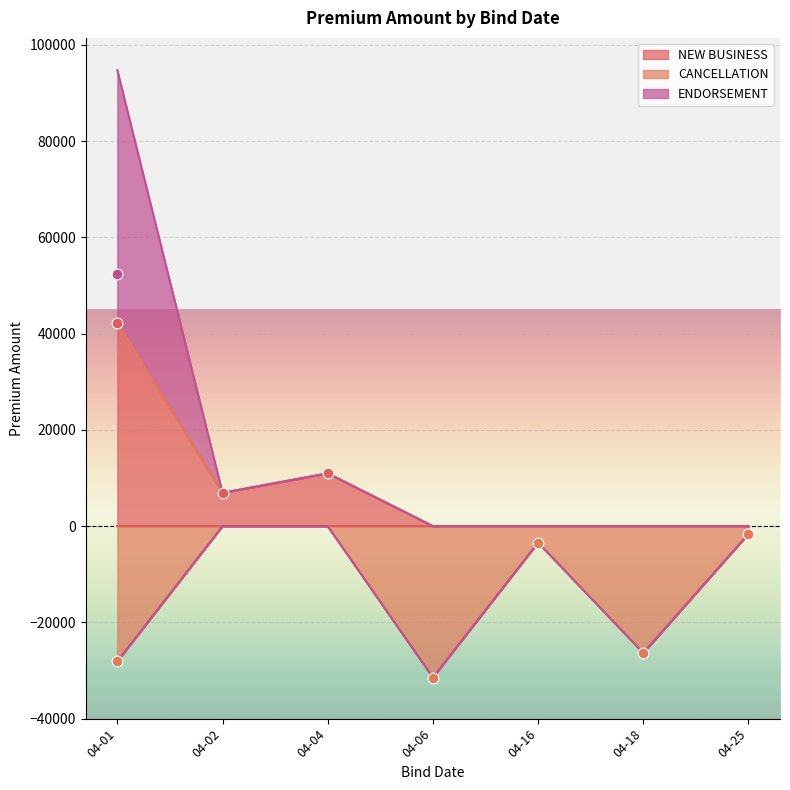

Between 2024-04-01 and 2024-04-01, which is larger?

2024-04-01